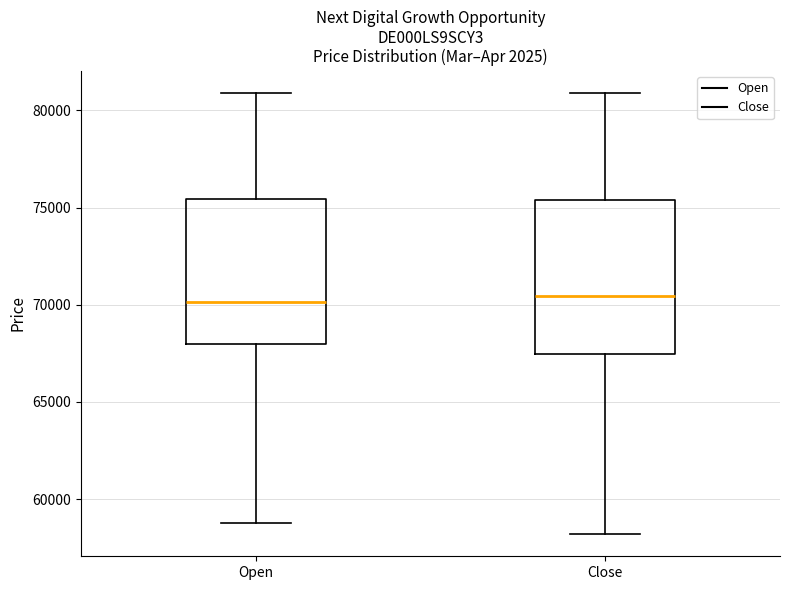

Where does the median line of the box for Open sit on the y-axis? The values are not printed on the chart, so give them approximately, as read against the axis.

70000